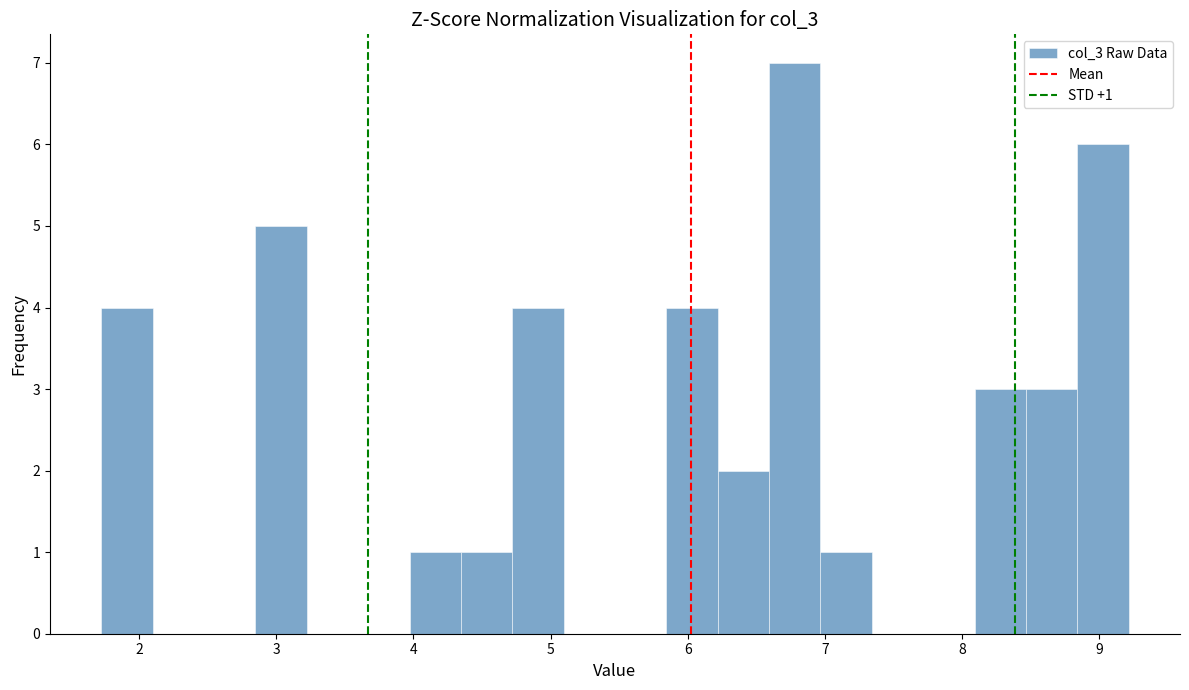

Around what value on the x-axis is the tallest bar? Give the approximate position of its centre, as read against the axis.

6.8